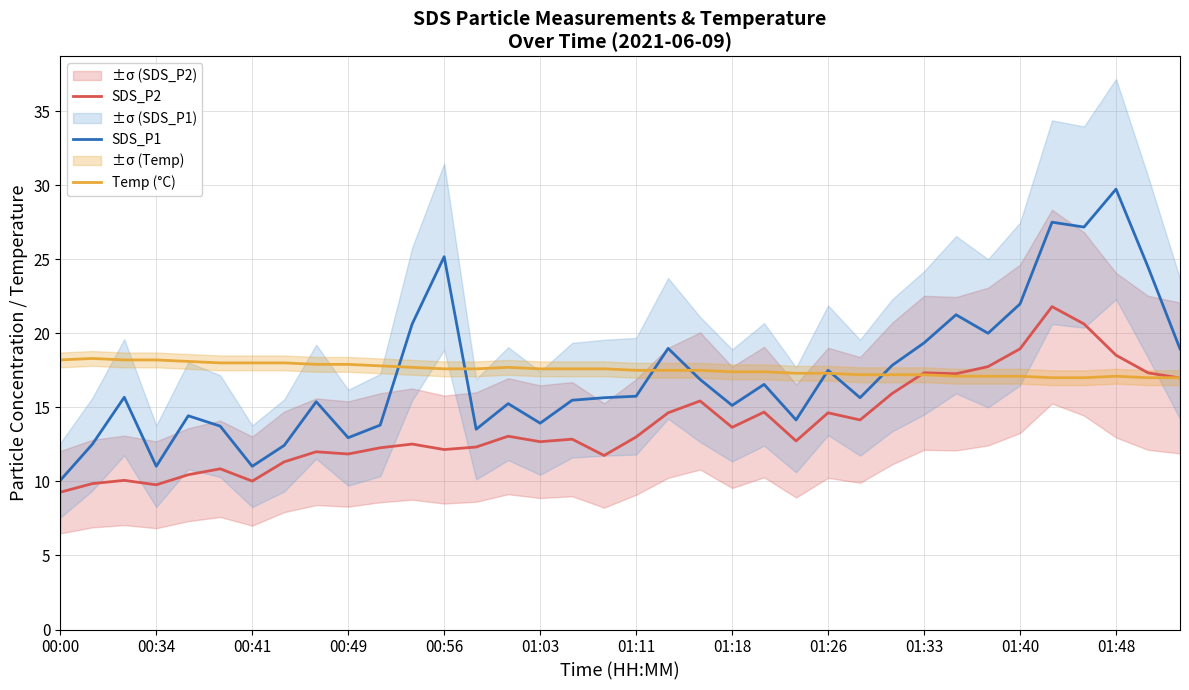

What is the minimum value for SDS_P1?

10.1